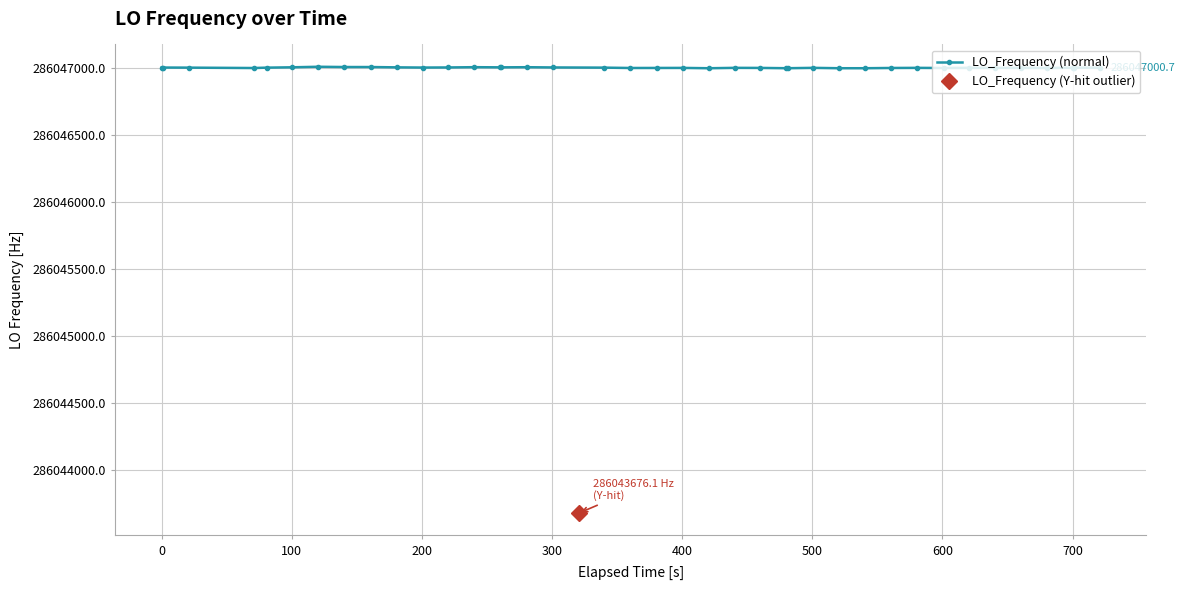

What is the value of the 3rd point from the left?

286047001.0